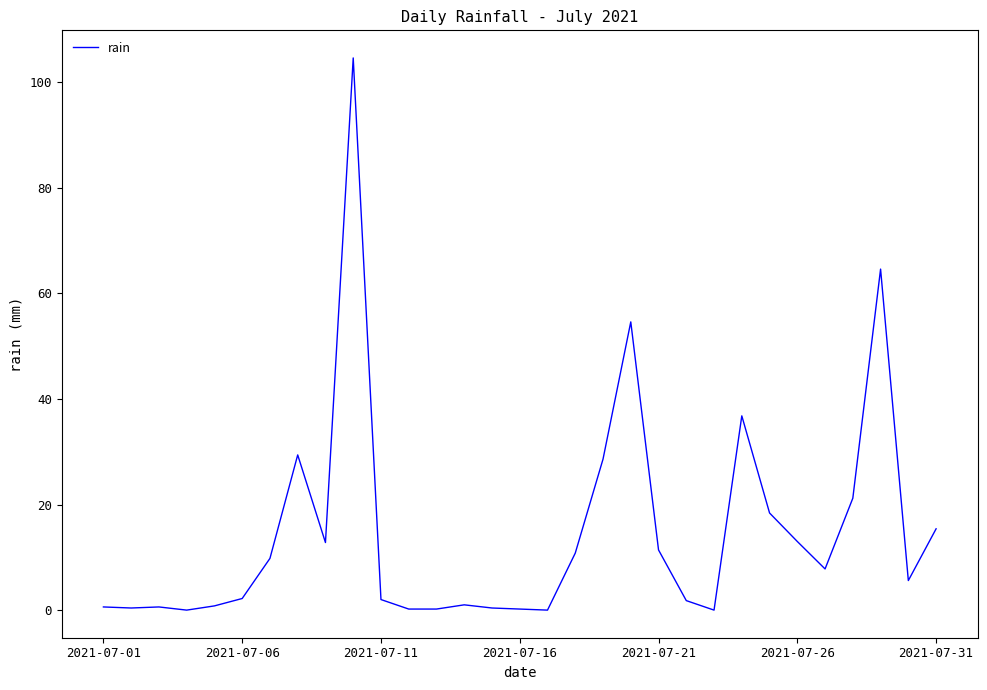

What is the difference between the maximum and minimum values?

104.6